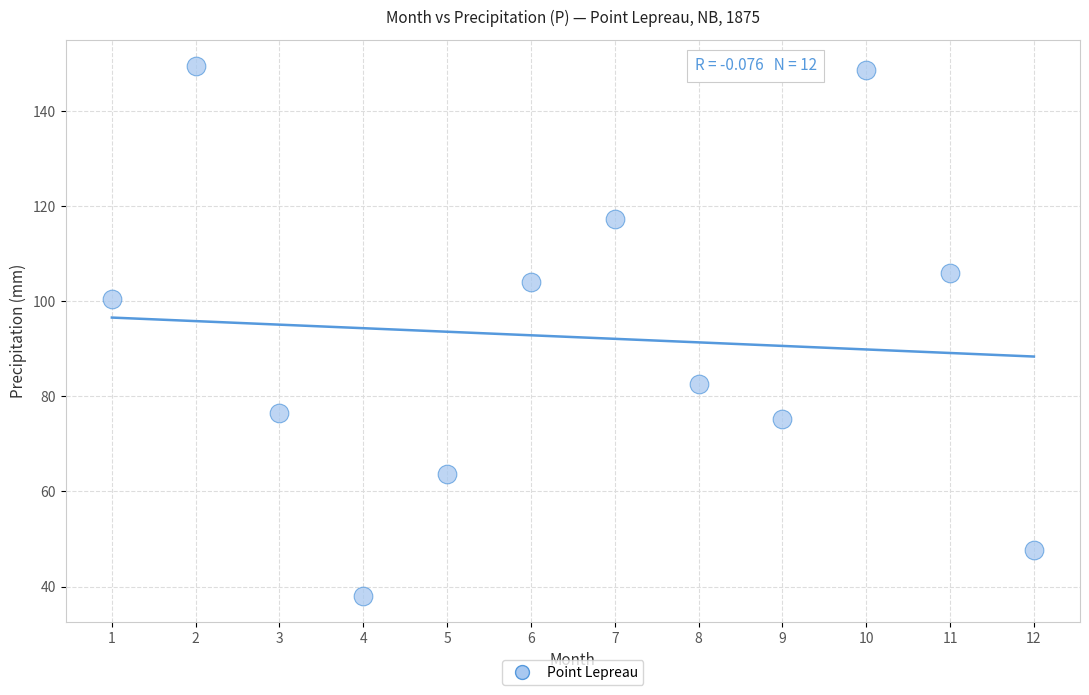

What Y value in the scatter plot is closest to 93?

100.5